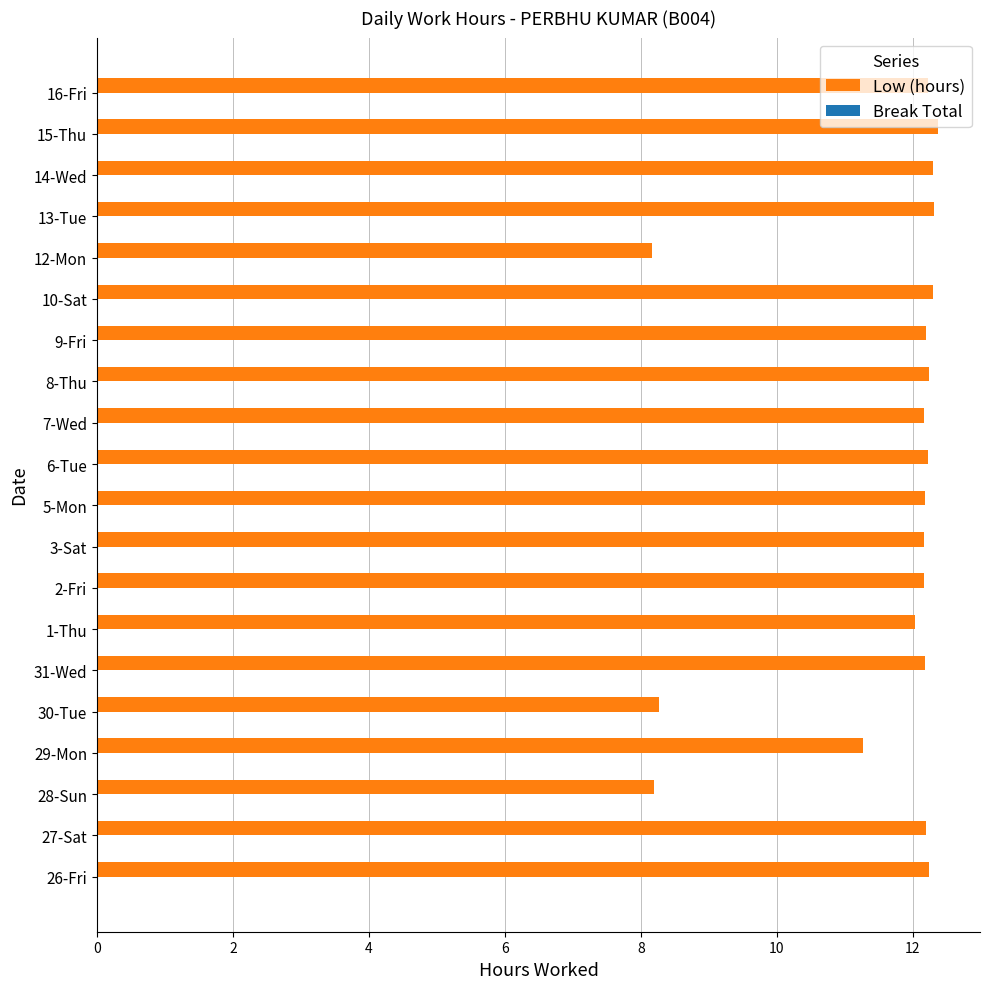

Are the bars horizontal?

Yes